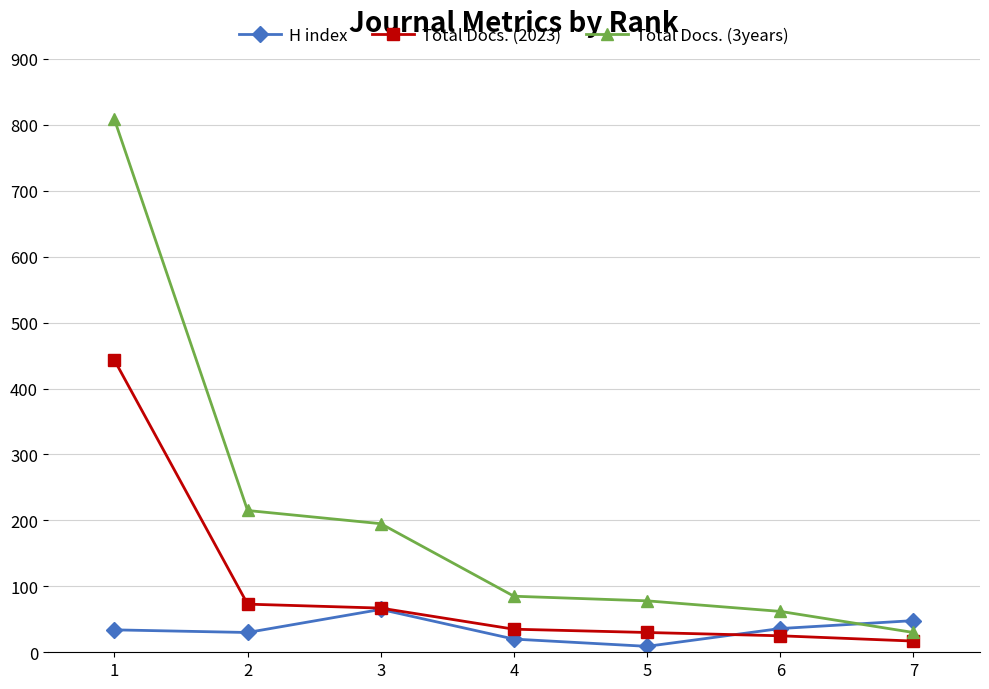

Which series has the widest spread of values?

Total Docs. (3years)